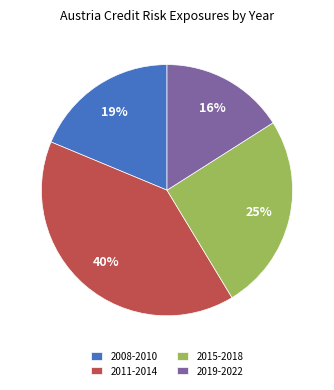

Is there any slice that represents more than half of the pie?

No